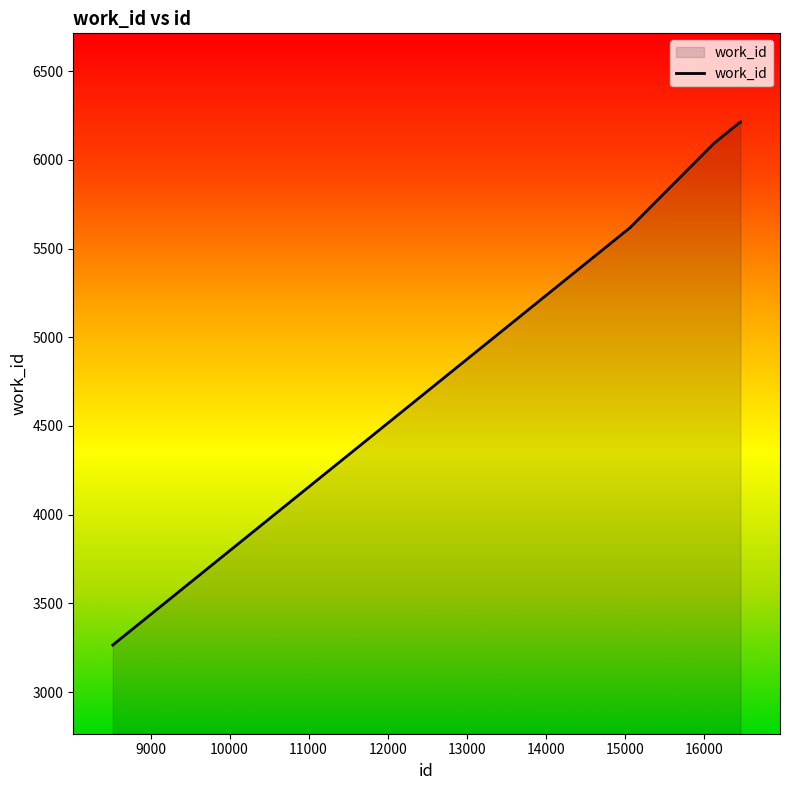

True or false: the data has more than 1 interior local peaks.

False